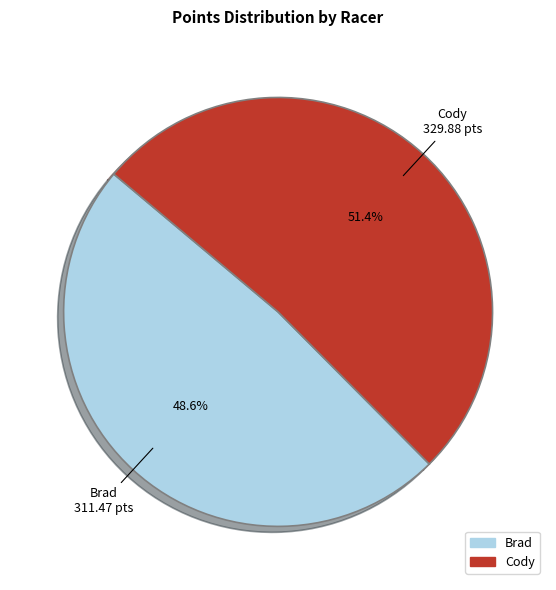

What percentage is NOT represented by Brad?

51.4%